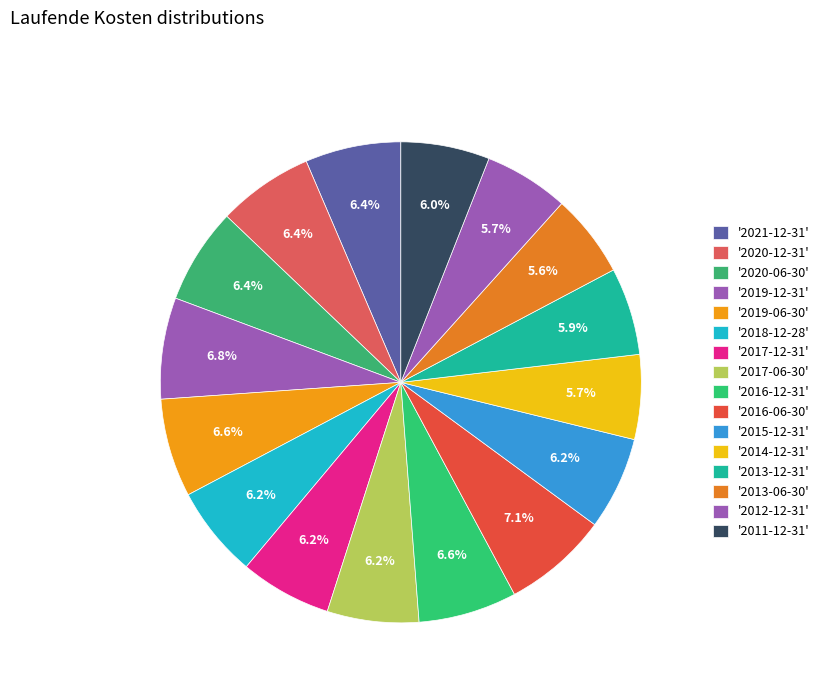

Which slice is the largest?

2016-06-30